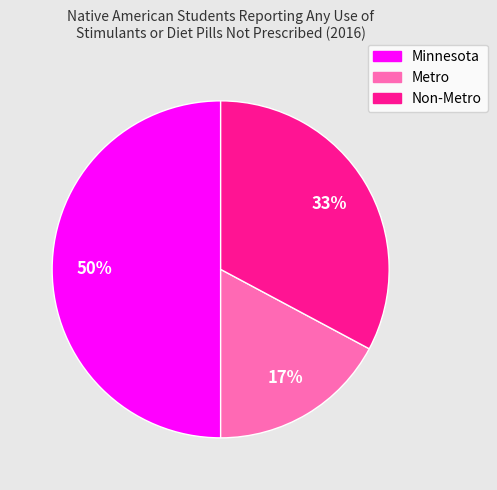

The Metro slice represents 17% of the pie. True or false?

True